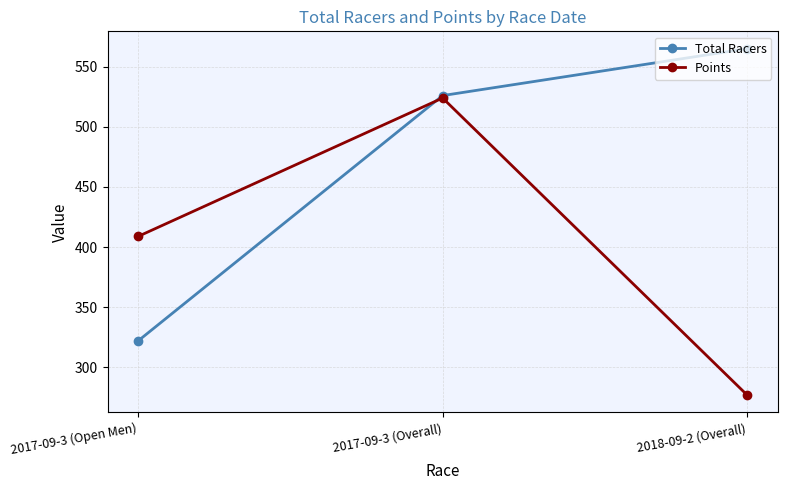

Between 2017-09-3 (Overall) and 2018-09-2 (Overall), which series saw the biggest shift?

Points